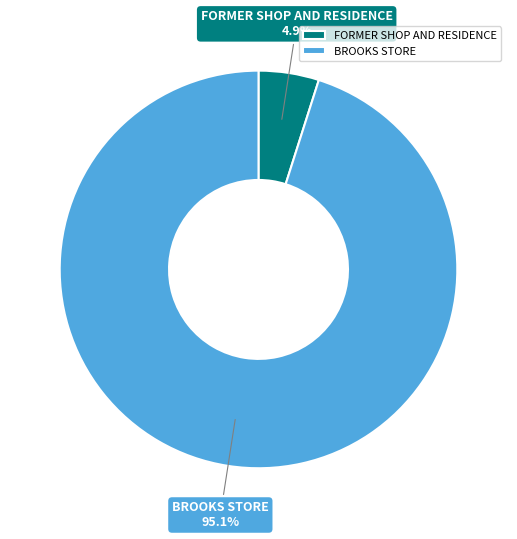

Is it true that FORMER SHOP AND RESIDENCE is 18% of the pie?

False